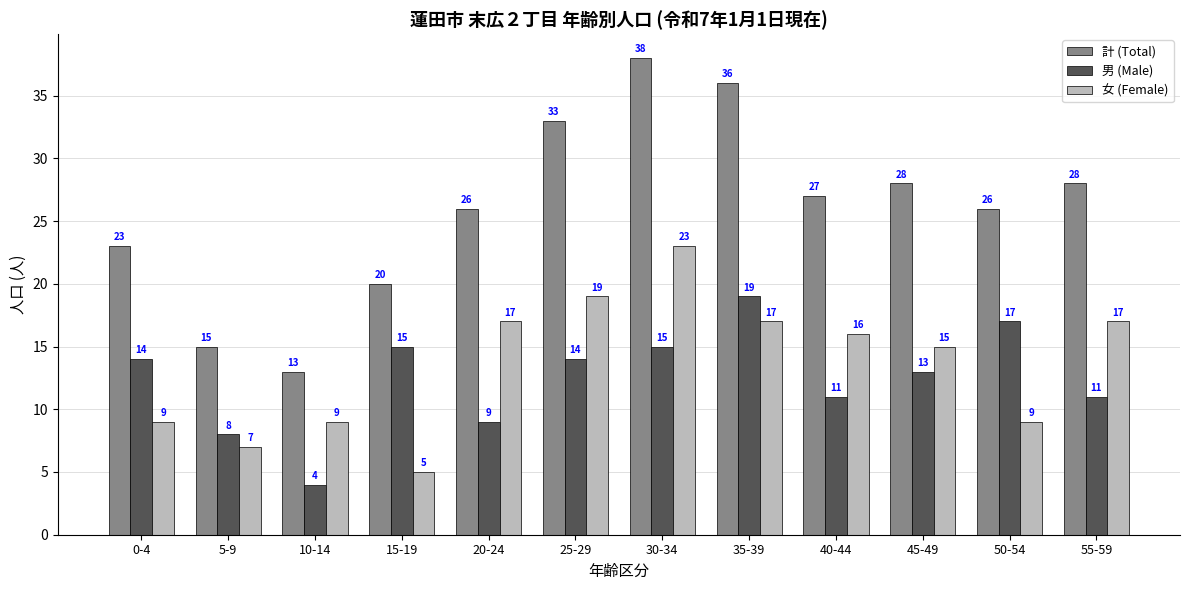

Rank the series at 0-4 from highest to lowest value.

計 (Total), 男 (Male), 女 (Female)